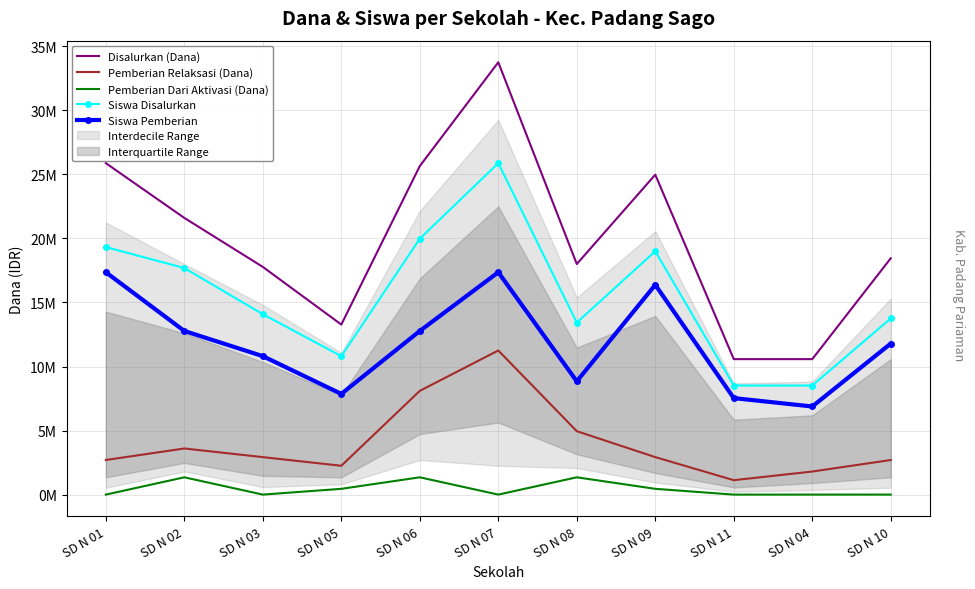

Rank the series by their average value, from lowest to highest.

Pemberian Dari Aktivasi (Dana), Pemberian Relaksasi (Dana), Siswa Pemberian, Siswa Disalurkan, Disalurkan (Dana)